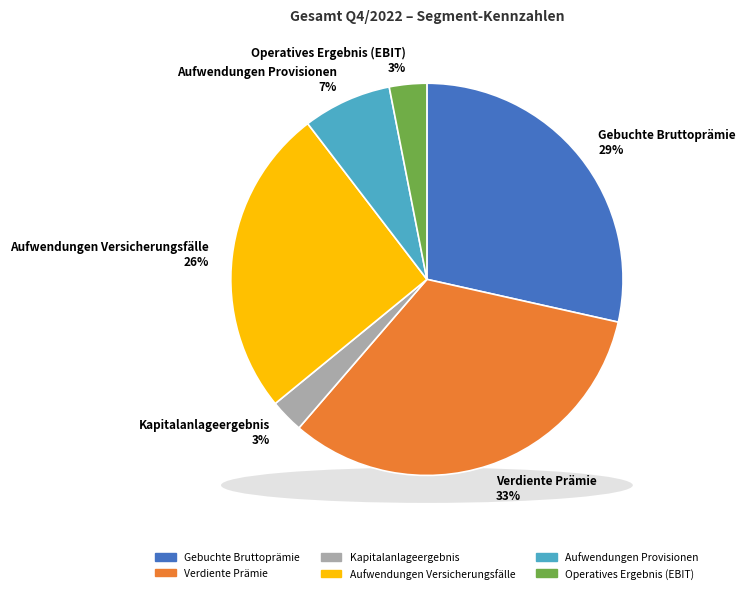

What is the total percentage of Aufwendungen Versicherungsfälle and Aufwendungen Provisionen?

32.8%